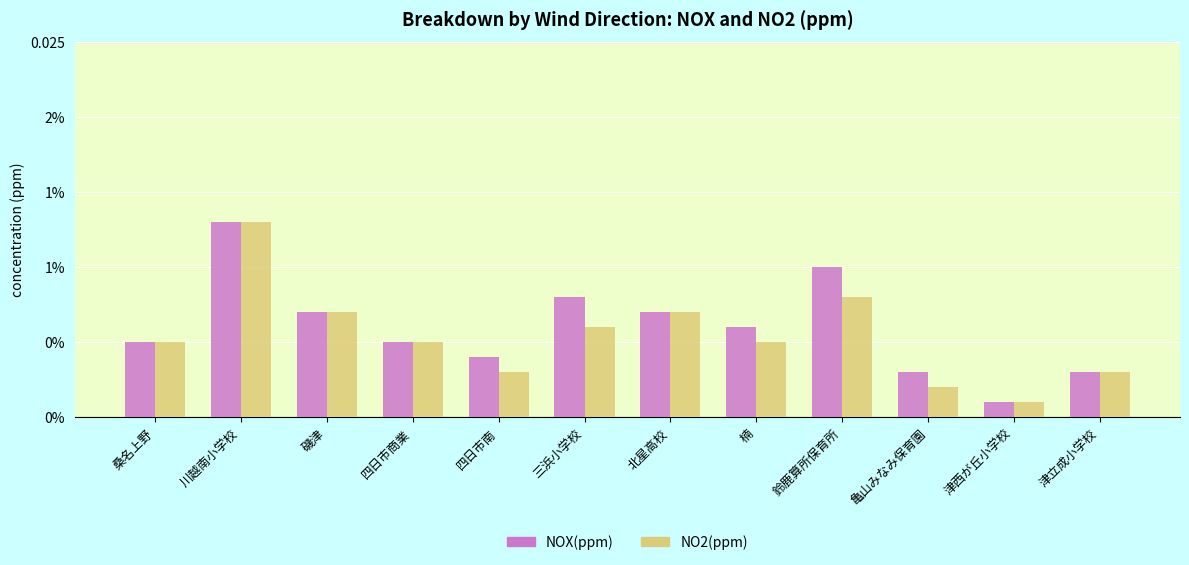

What position from the right is 四日市南?

8